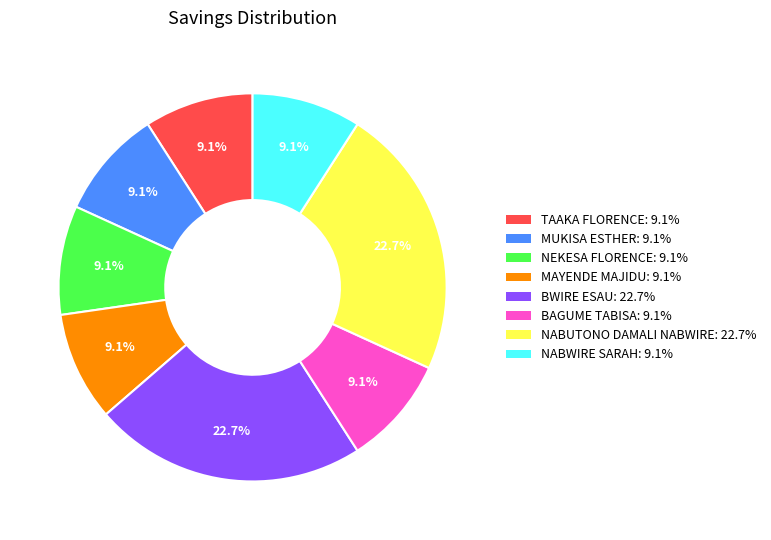

To the nearest percent, what is the difference between the NABUTONO DAMALI NABWIRE and MUKISA ESTHER slice percentages?

14%